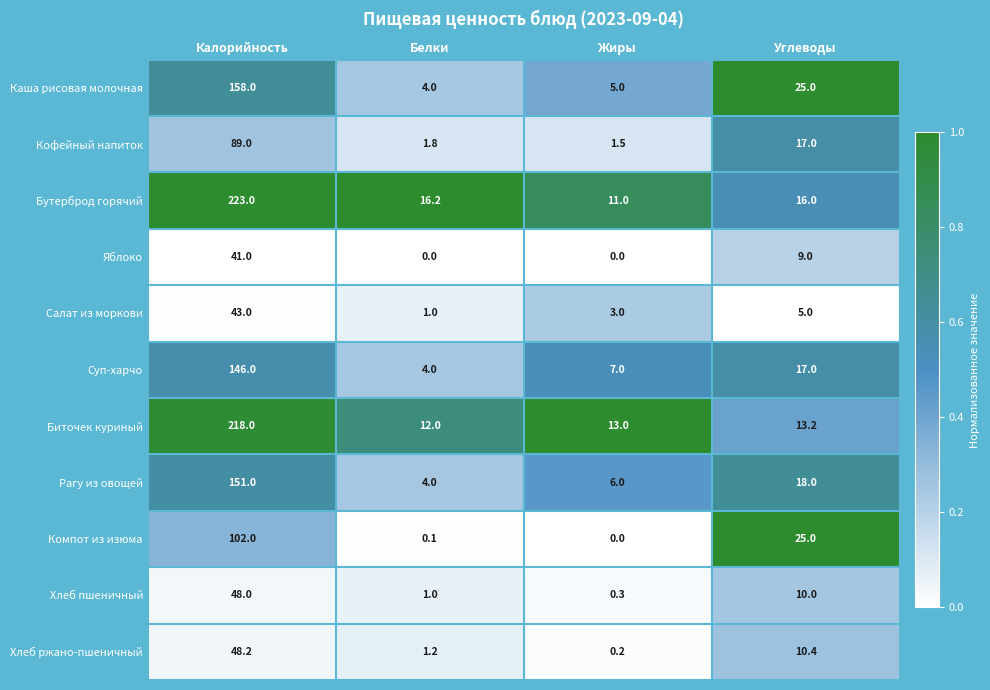

At which label does Кофейный напиток reach its minimum?

Жиры